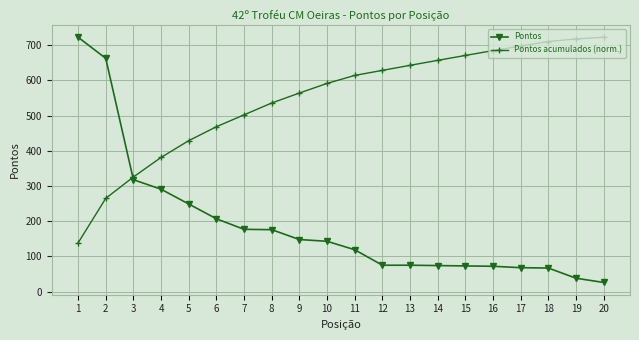

How many lines are shown in the chart?

2